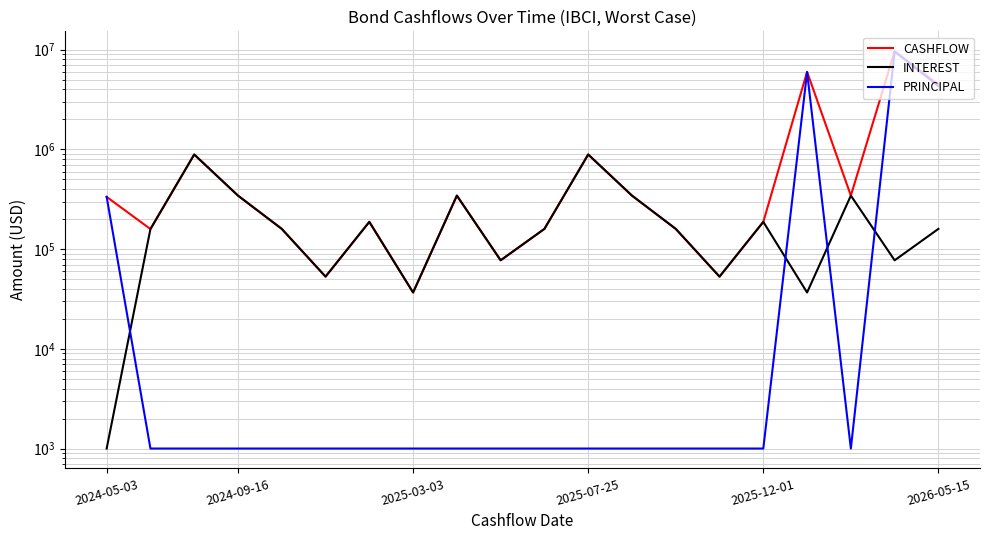

Which series has the largest range (max minus min)?

CASHFLOW